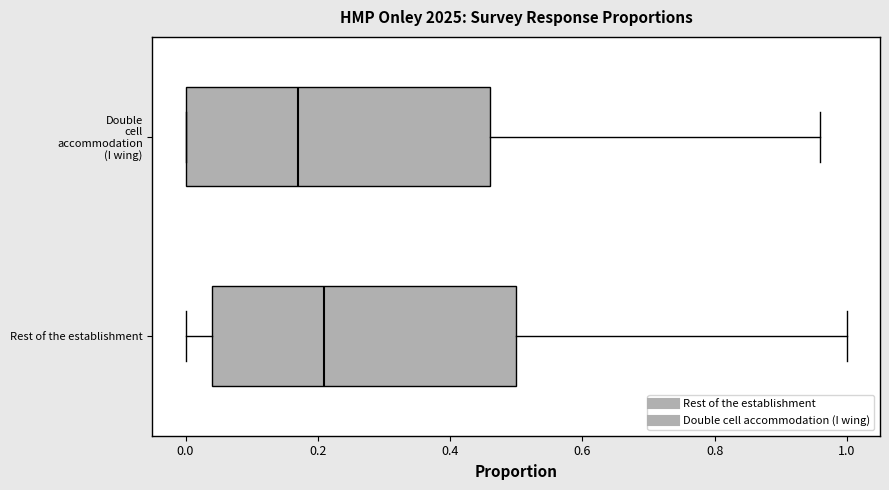

Which box has the furthest to the right median line?

Rest of the establishment